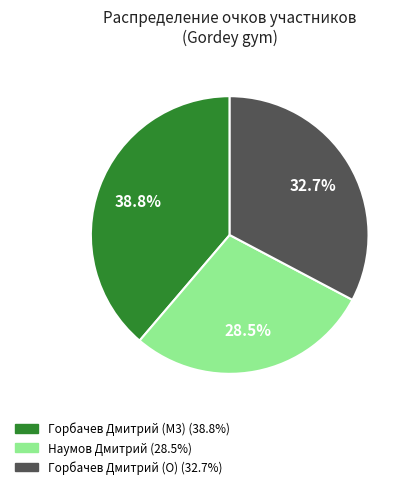

Is there any slice that represents more than half of the pie?

No